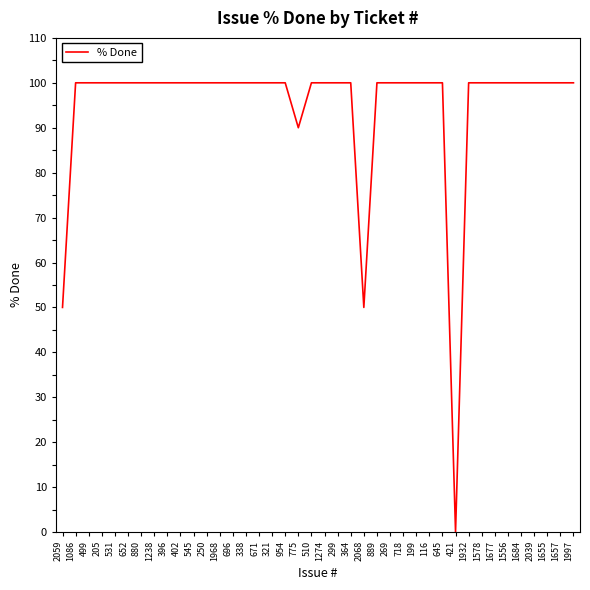

What is the maximum value shown in the chart?

100